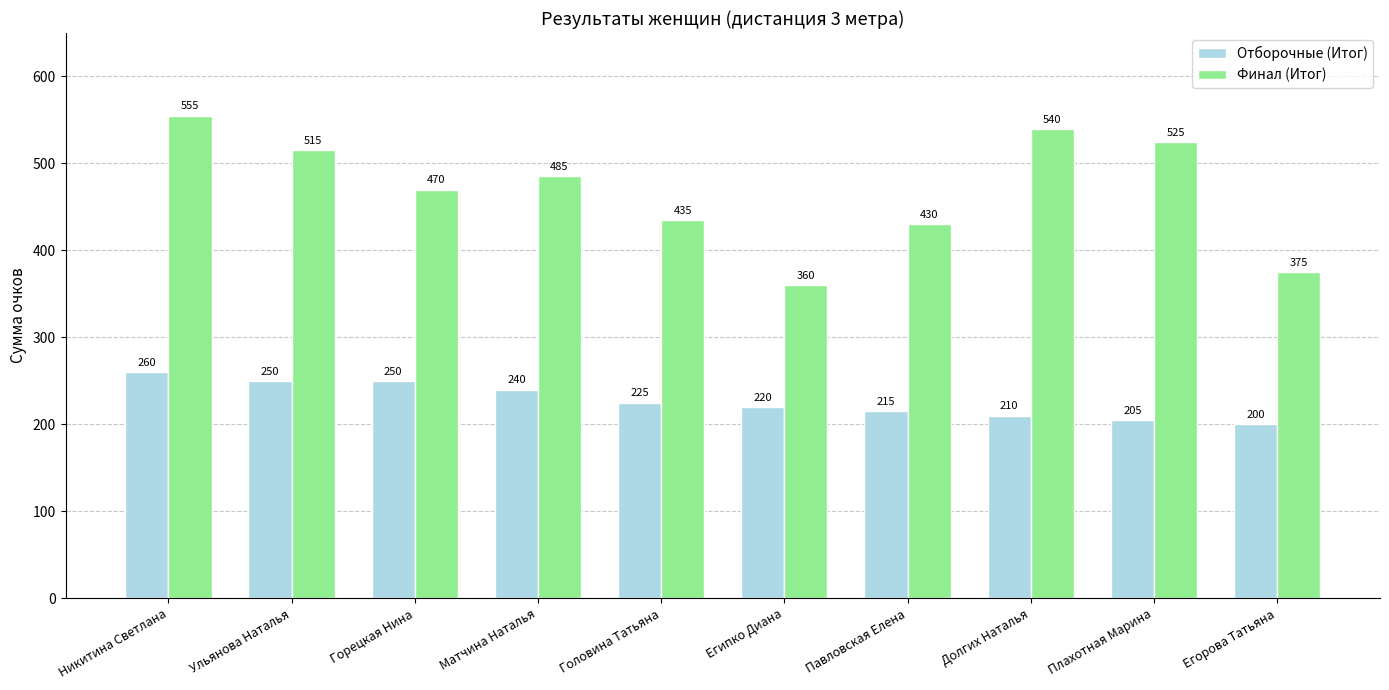

At Егорова Татьяна, list the series in order from largest to smallest.

Финал (Итог), Отборочные (Итог)